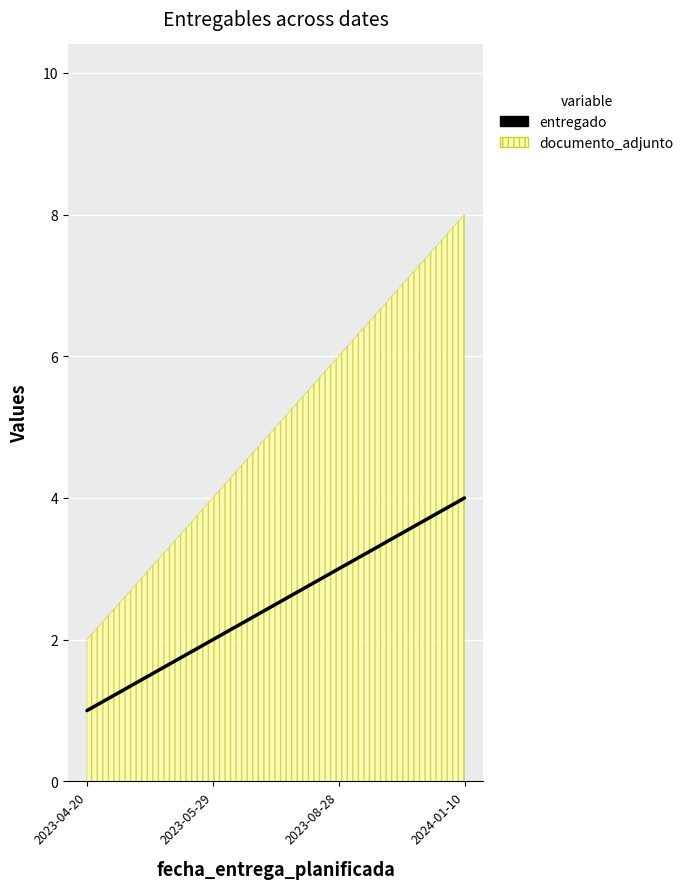

Which label corresponds to the smallest value in the chart?

2023-04-20